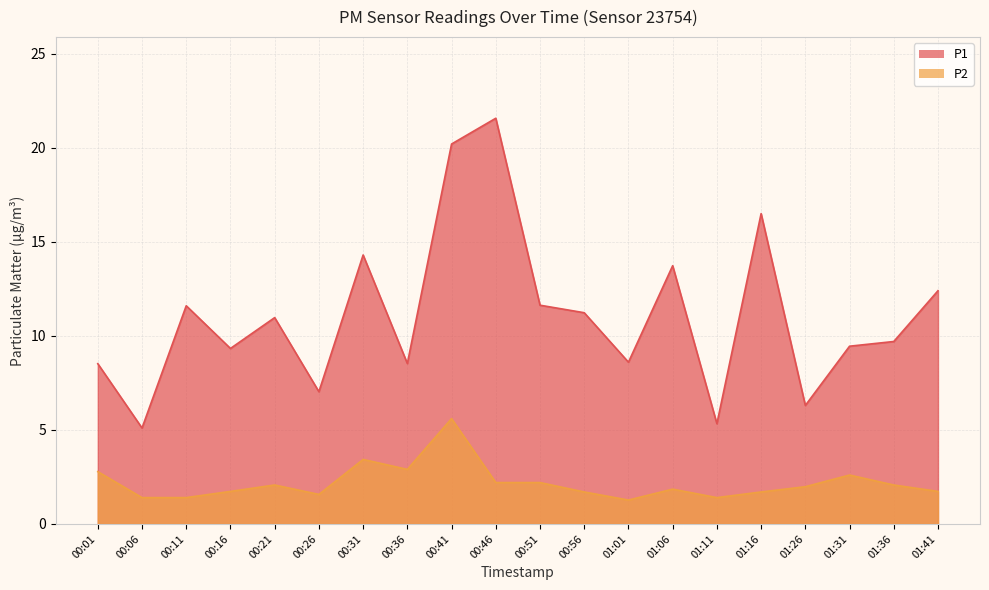

What is the difference between the maximum and minimum values in the P1 series?

16.5